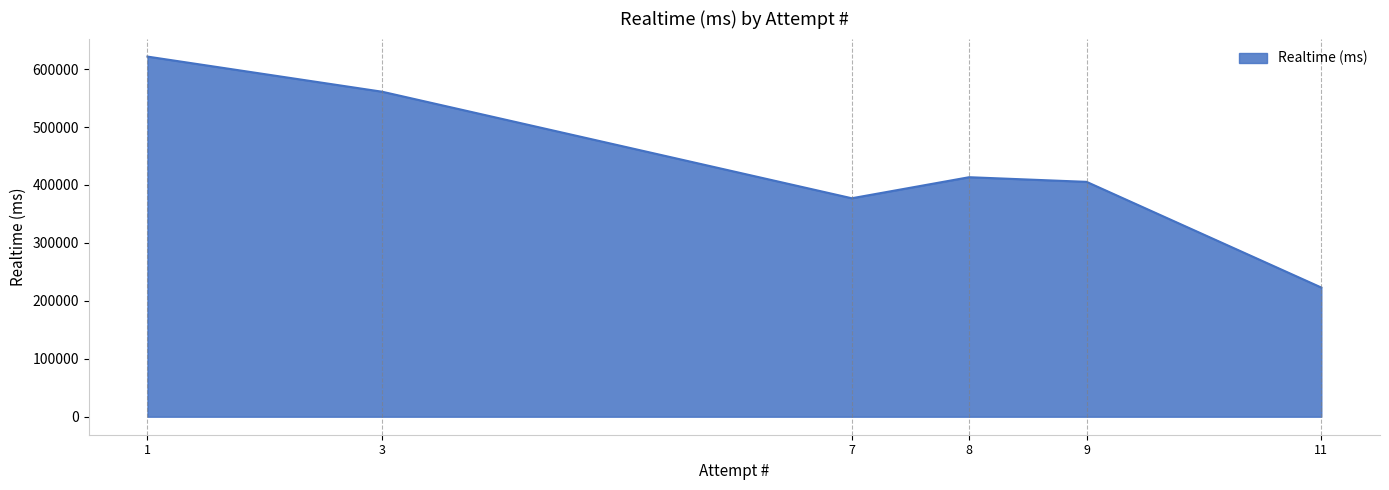

True or false: the data has more than 1 interior local peaks.

False